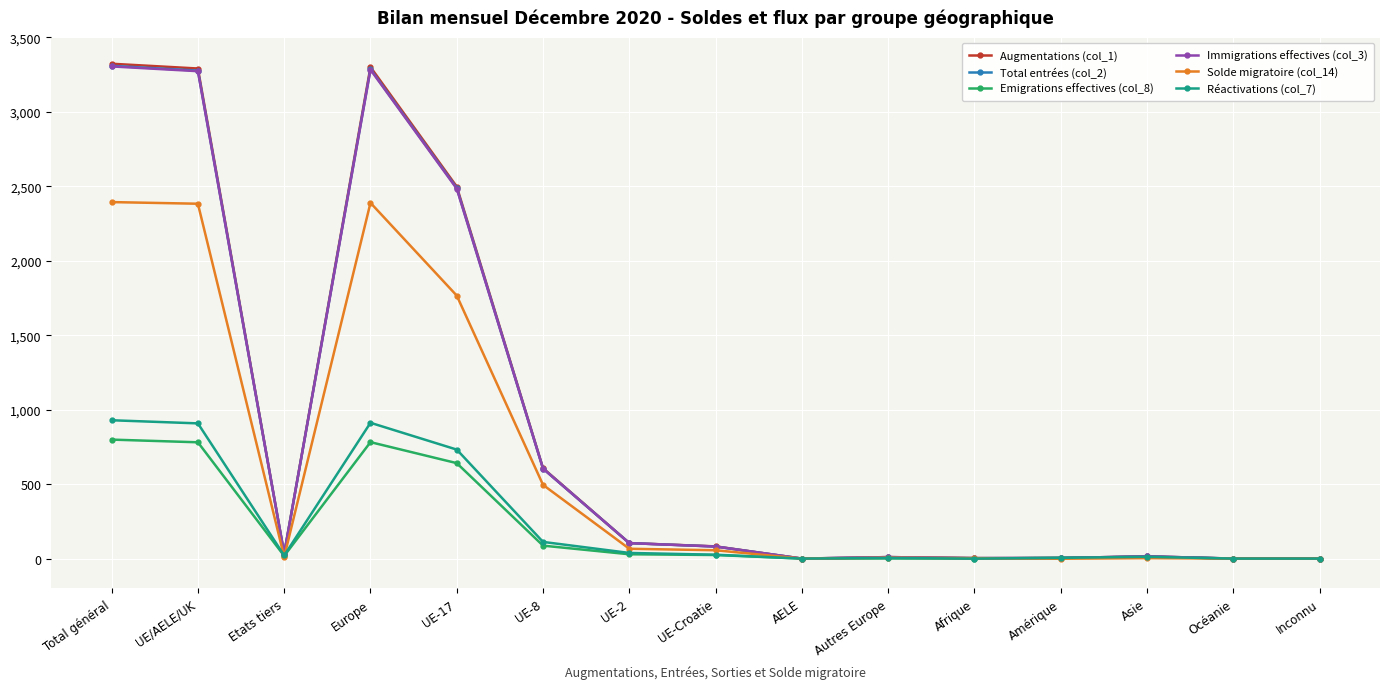

What is the sum of all Total entrées (col_2) values?

13214